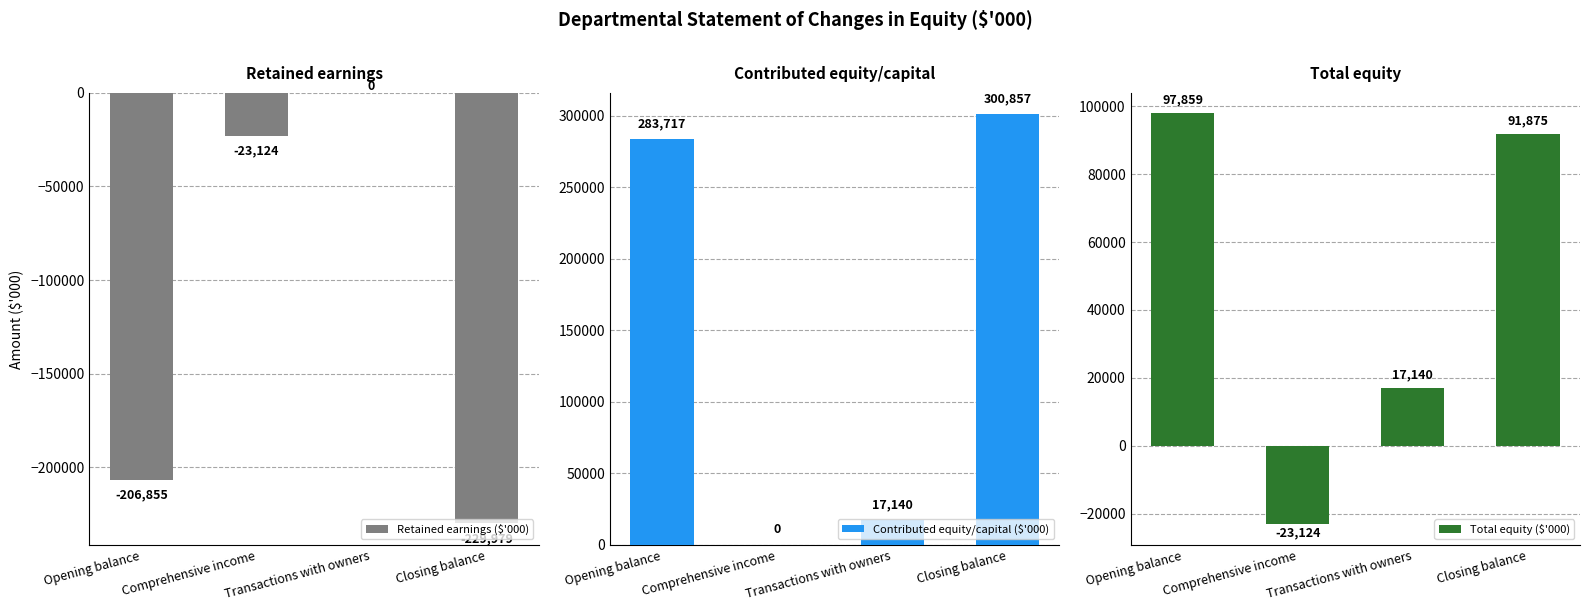

Where does the Contributed equity/capital ($'000) series first go above 283717?

Closing balance